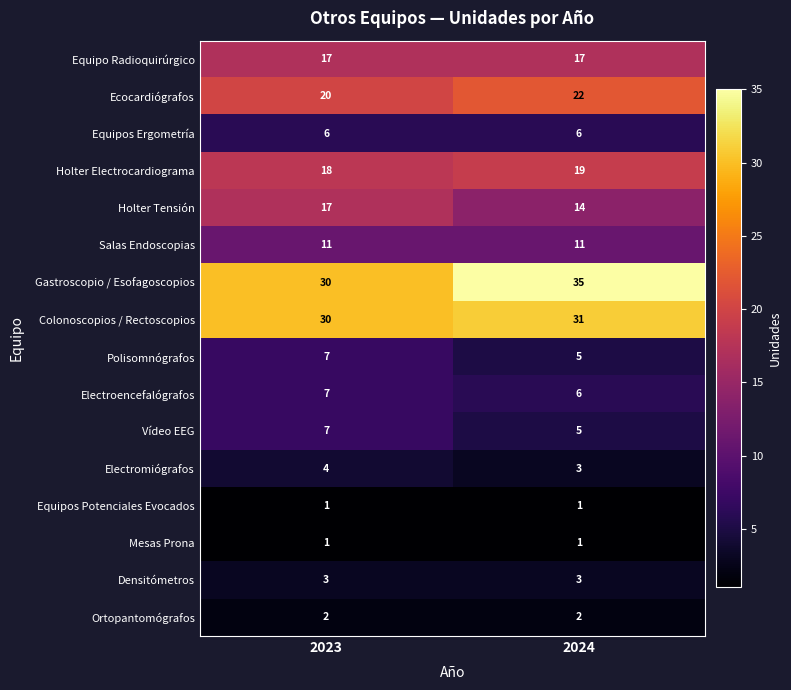

What is the spread (max minus min) of values at 2024?

34